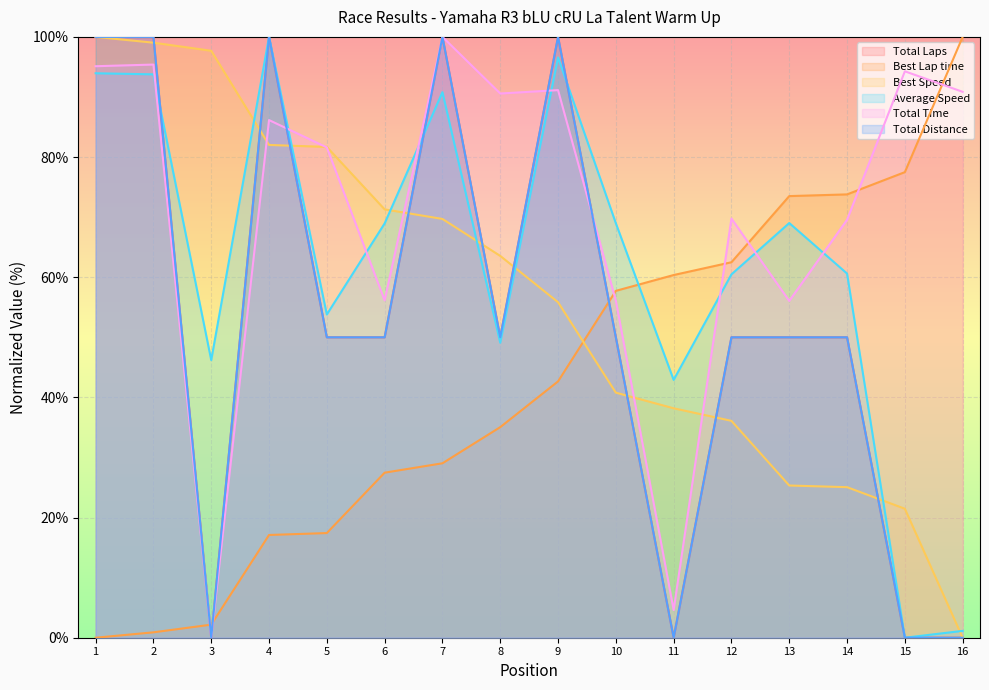

In Total Distance, how many points are higher than both neighbors (excluding endpoints)?

3